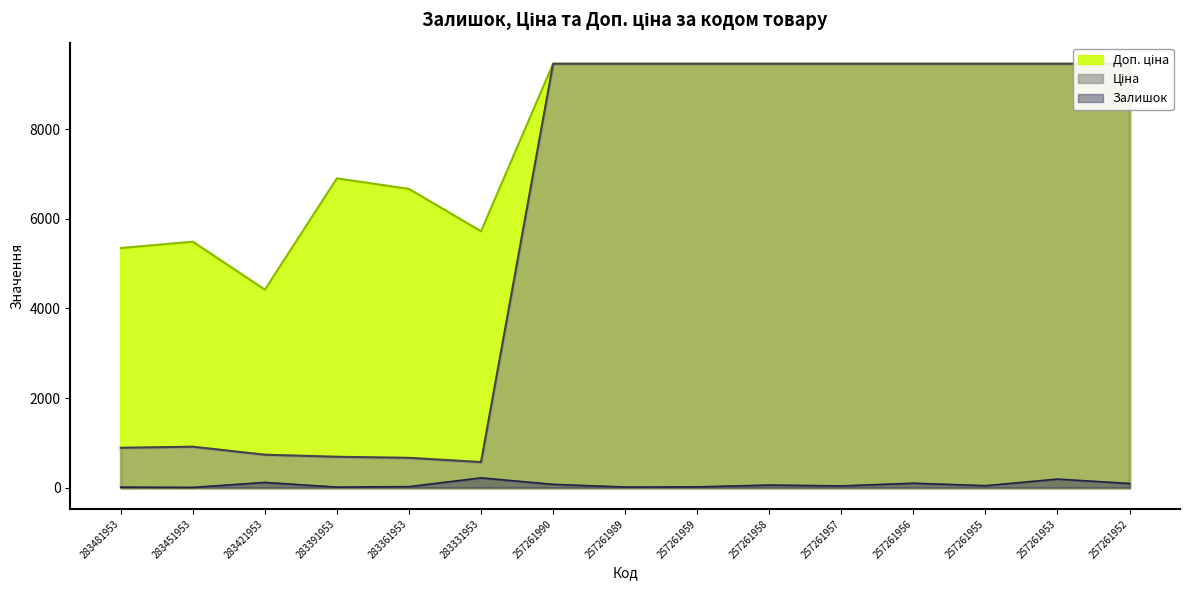

In Ціна, how many points are lower than both neighbors (excluding endpoints)?

1